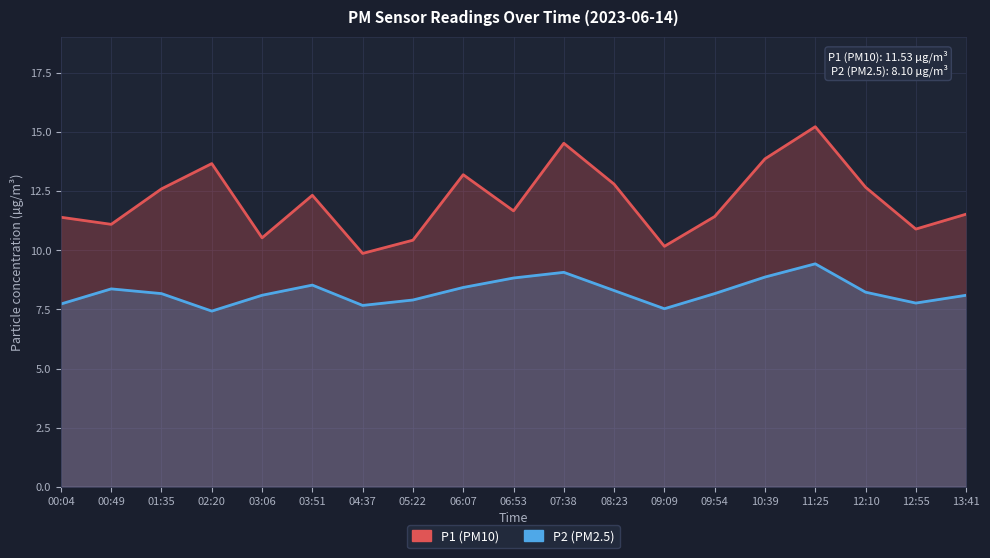

What is the label of the 7th point from the right?

09:09